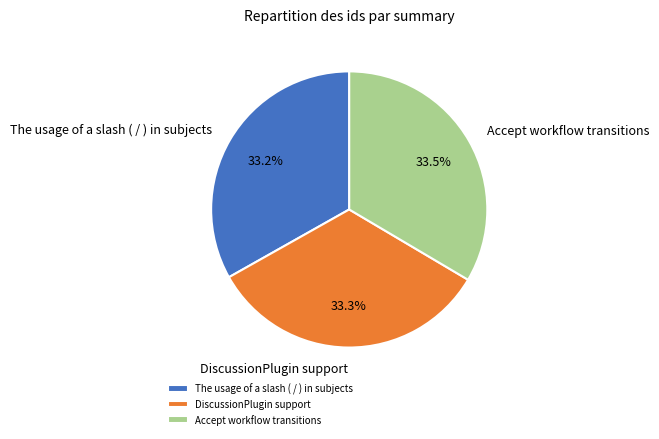

Is there any slice that represents more than half of the pie?

No